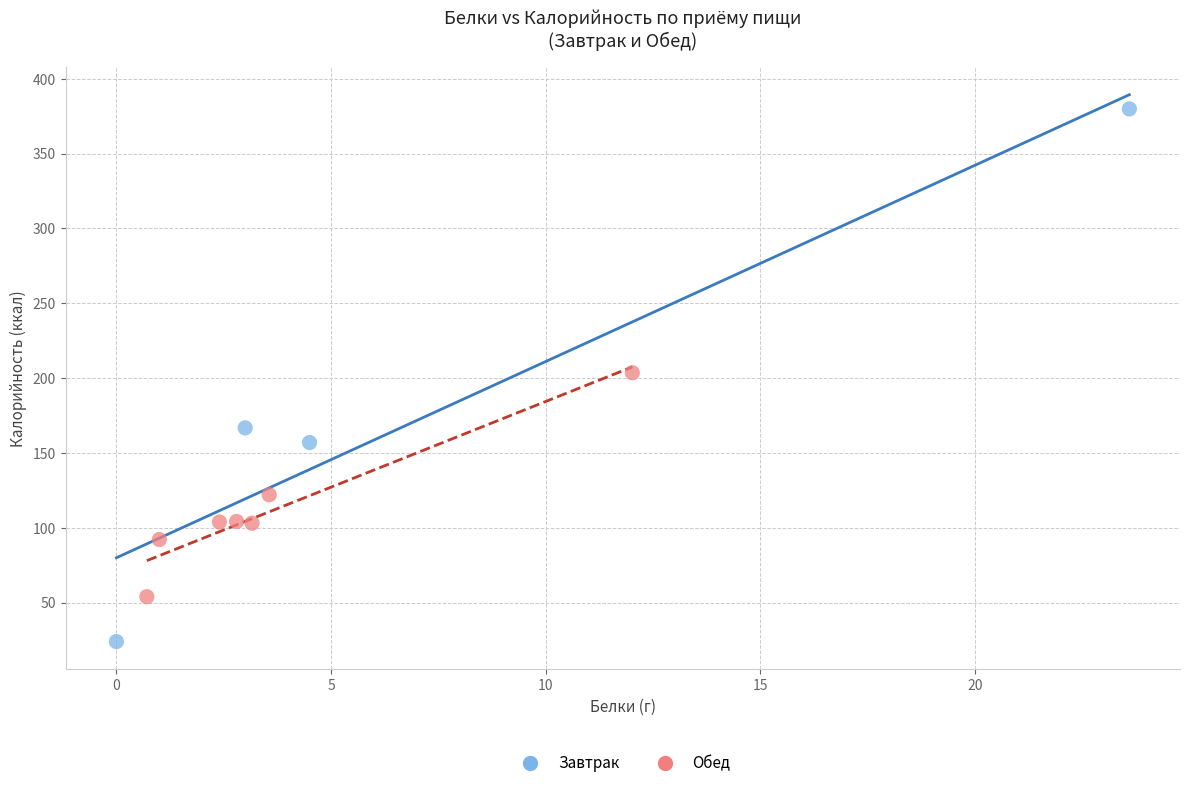

Which series reaches the maximum Y coordinate?

Завтрак